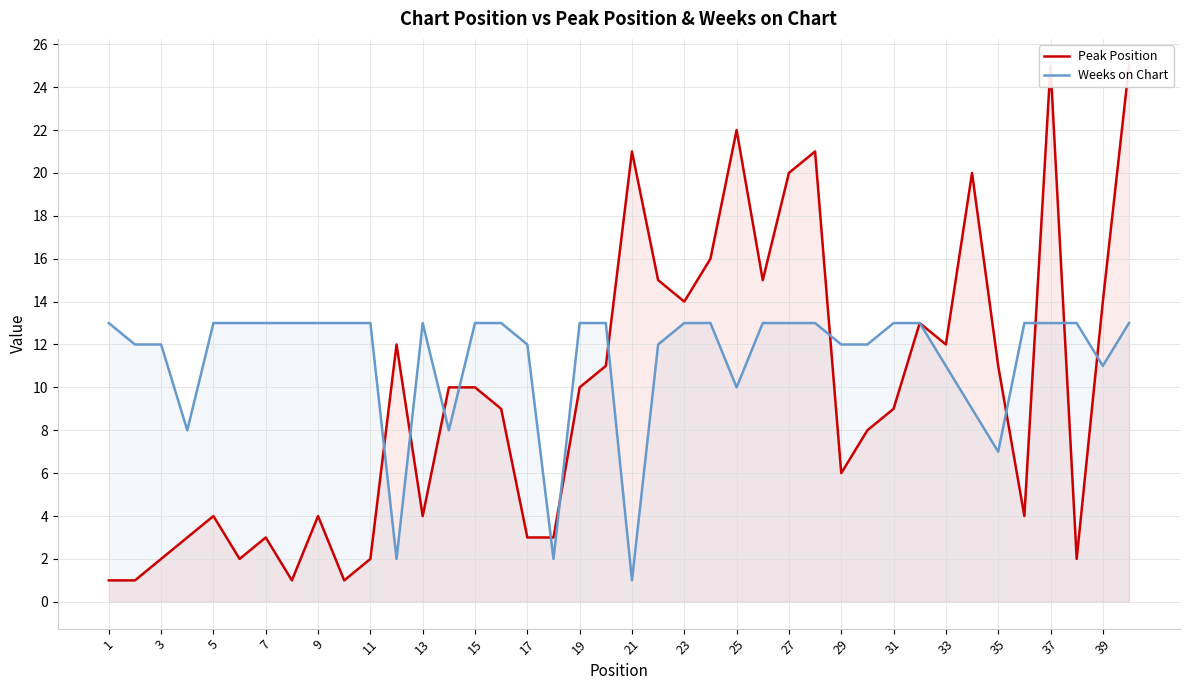

What is the highest value of the Weeks on Chart series?

13